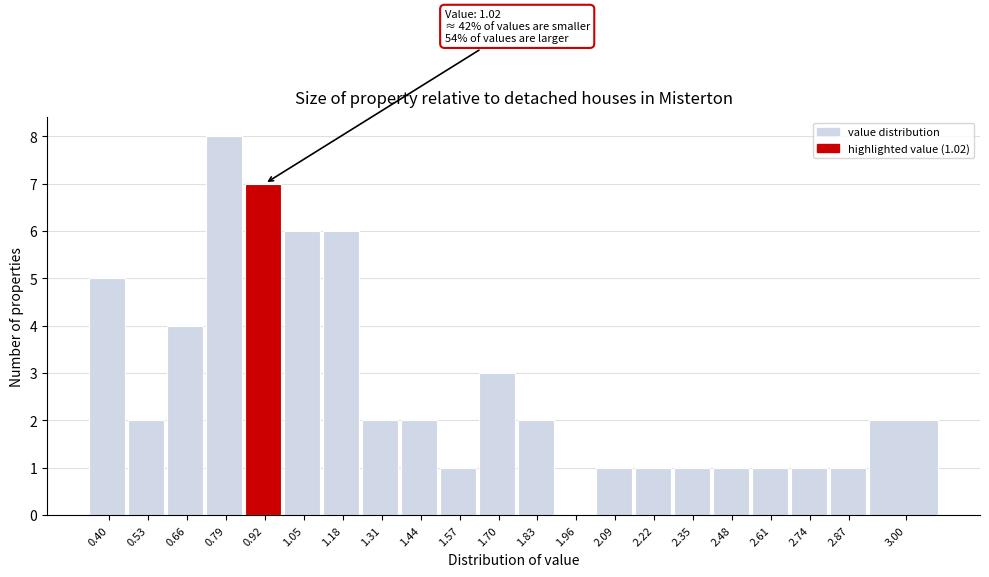

Reading left to right, list all the values displayed in this chart.

0.40=5	0.53=2	0.66=4	0.79=8	0.92=7	1.05=6	1.18=6	1.31=2	1.44=2	1.57=1	1.70=3	1.83=2	1.96=0	2.09=1	2.22=1	2.35=1	2.48=1	2.61=1	2.74=1	2.87=1	3.00=2